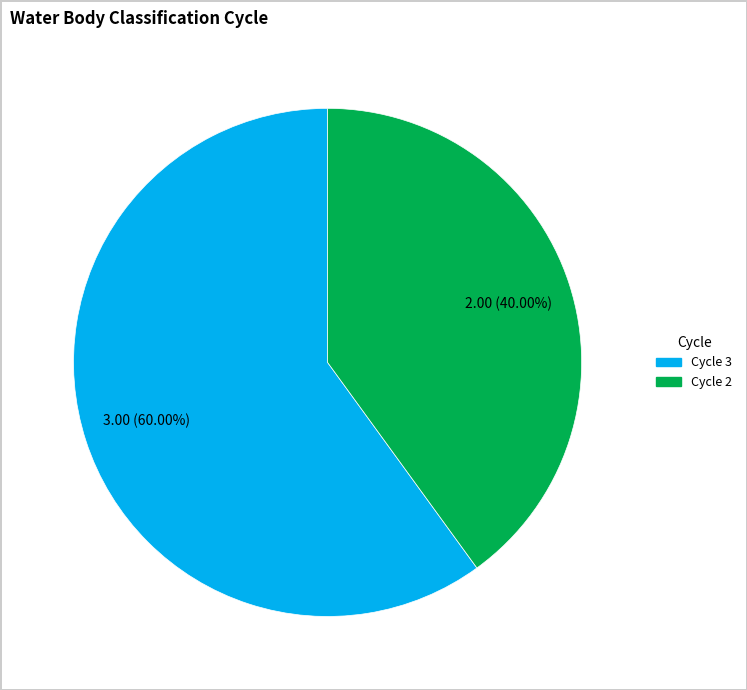

How much of the chart is everything except Cycle 3?

40.0%